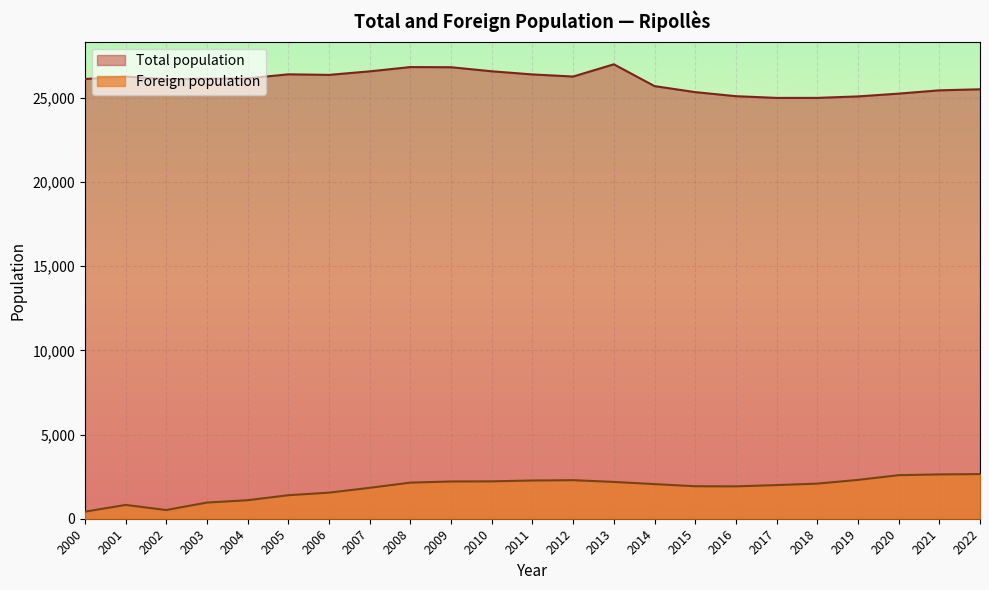

Reading left to right, what are all the values shown in this chart?

Total population: 26121	26268	26113	26138	26162	26400	26366	26576	26831	26821	26580	26393	26268	26995	25700	25342	25101	24999	25000	25087	25253	25449	25510
Foreign population: 419	820	519	960	1100	1397	1550	1837	2145	2213	2221	2270	2290	2186	2057	1930	1923	1999	2086	2307	2587	2633	2652